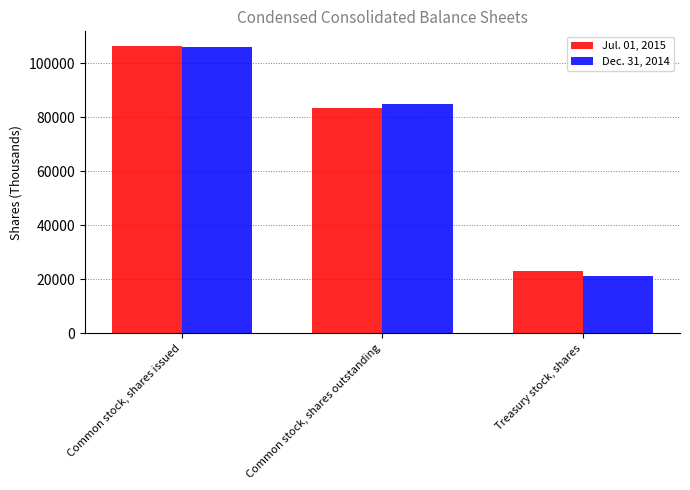

How many series are shown in this chart?

2